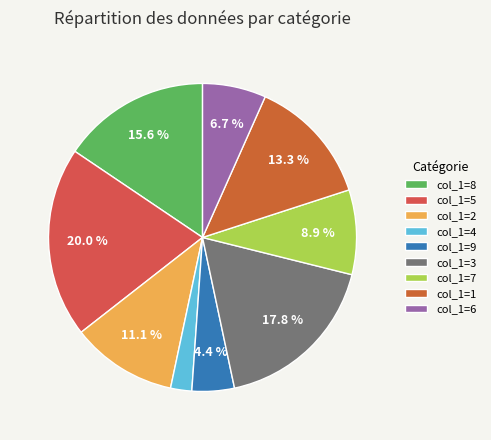

How many segments does this pie chart have?

9